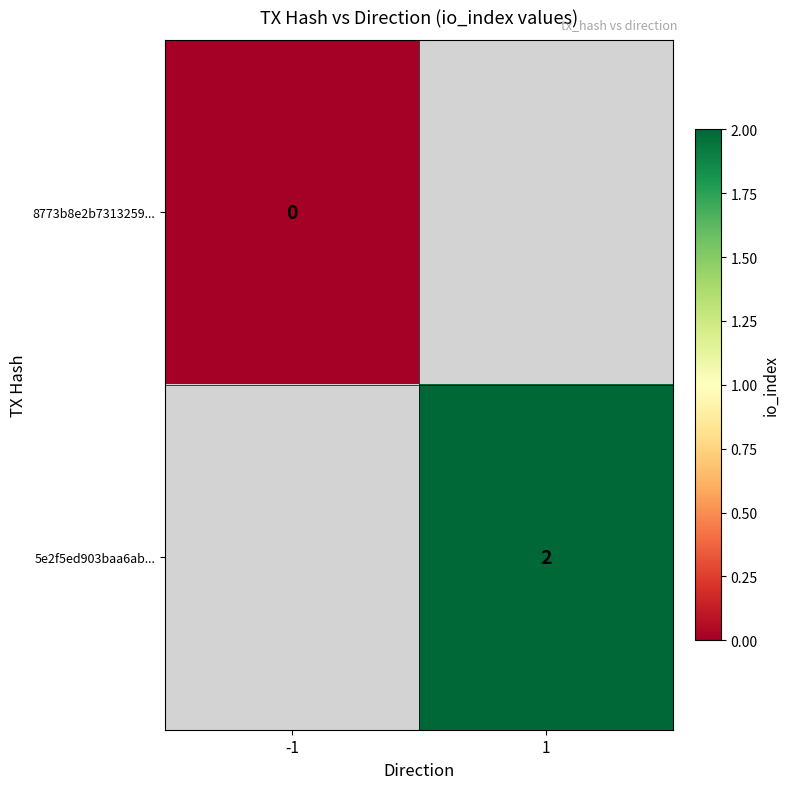

Is it true that 5e2f5ed903baa6ab... equals 2 at 1?

True